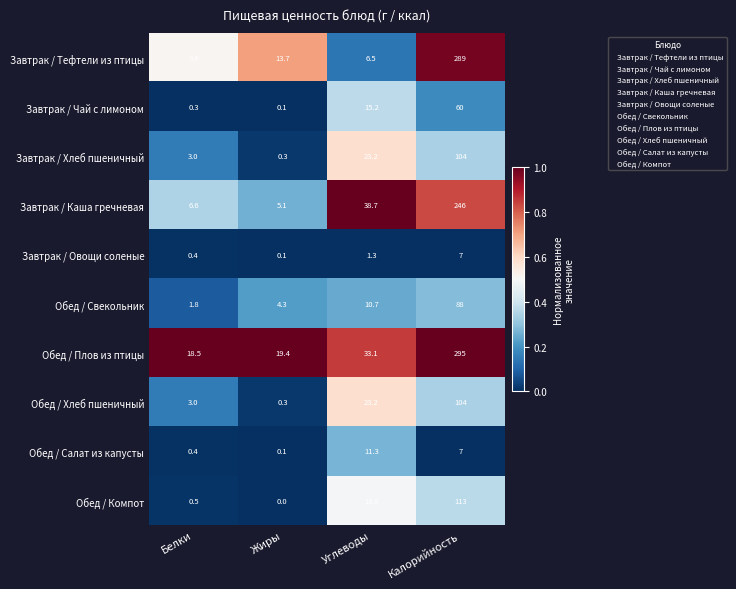

What is the spread (max minus min) of values at Калорийность?

288.0